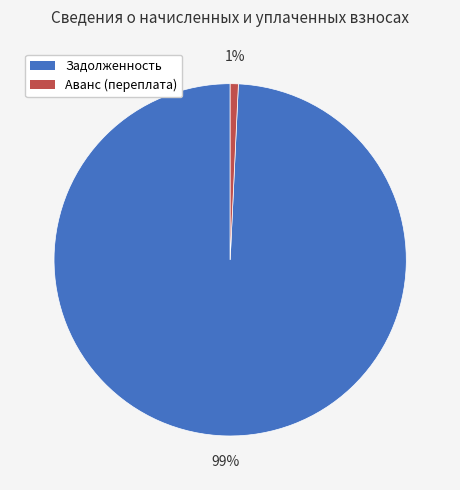

To the nearest percent, what is the average slice percentage?

50%